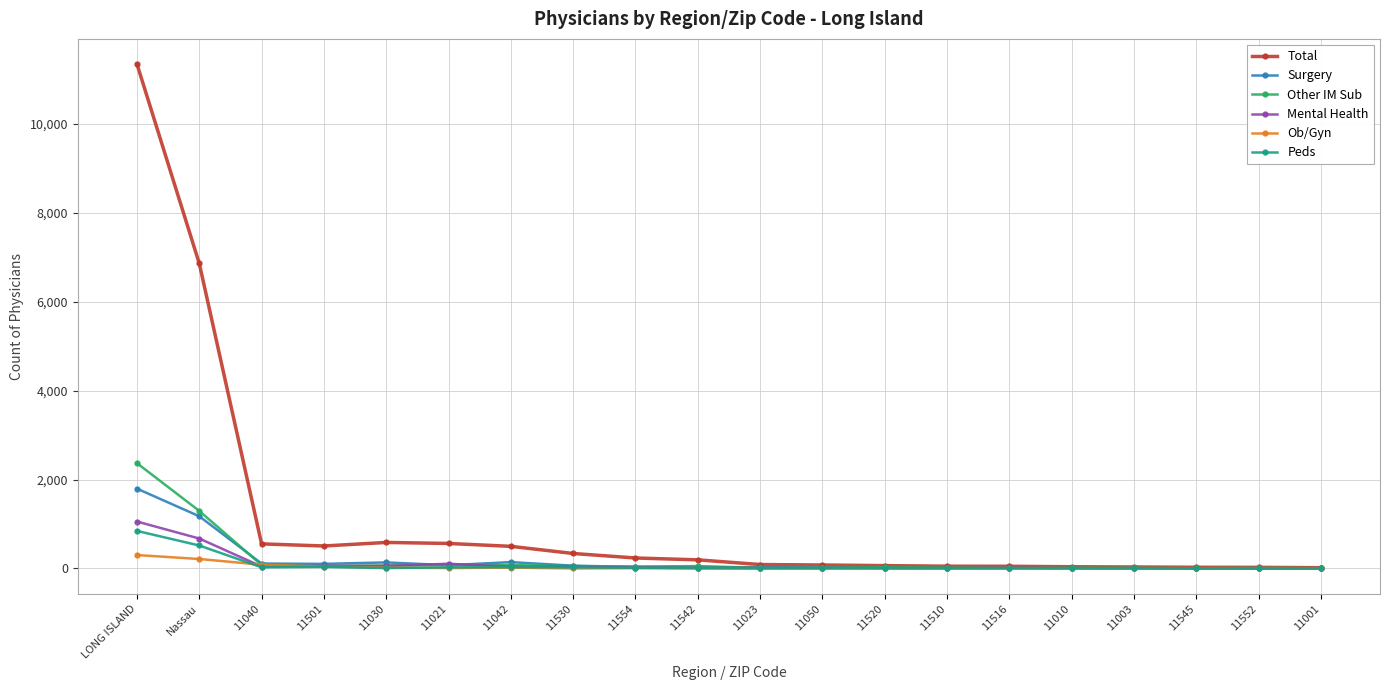

True or false: Ob/Gyn has more than 0 points higher than both neighbors.

True